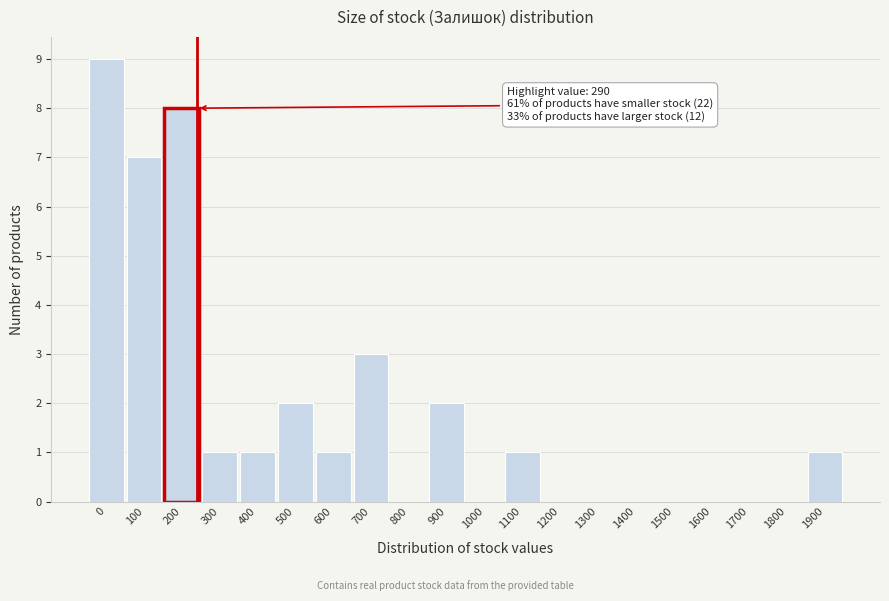

Reading left to right, extract all data points from this chart.

0=9	100=7	200=8	300=1	400=1	500=2	600=1	700=3	800=0	900=2	1000=0	1100=1	1200=0	1300=0	1400=0	1500=0	1600=0	1700=0	1800=0	1900=1